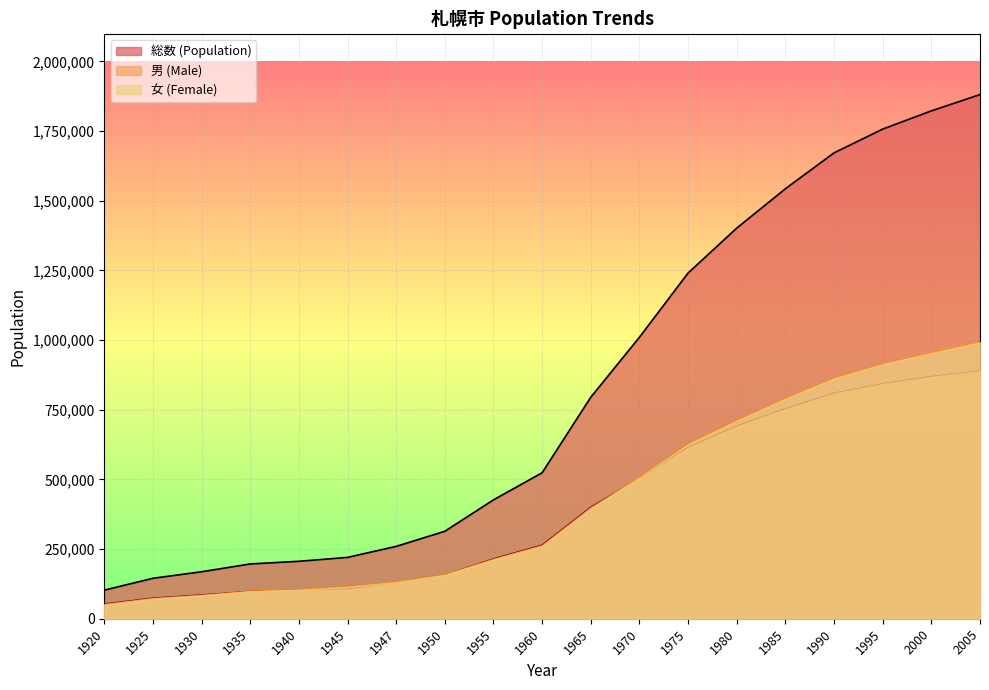

List the series in order of their peak value, lowest first.

男 (Male), 女 (Female), 総数 (Population)